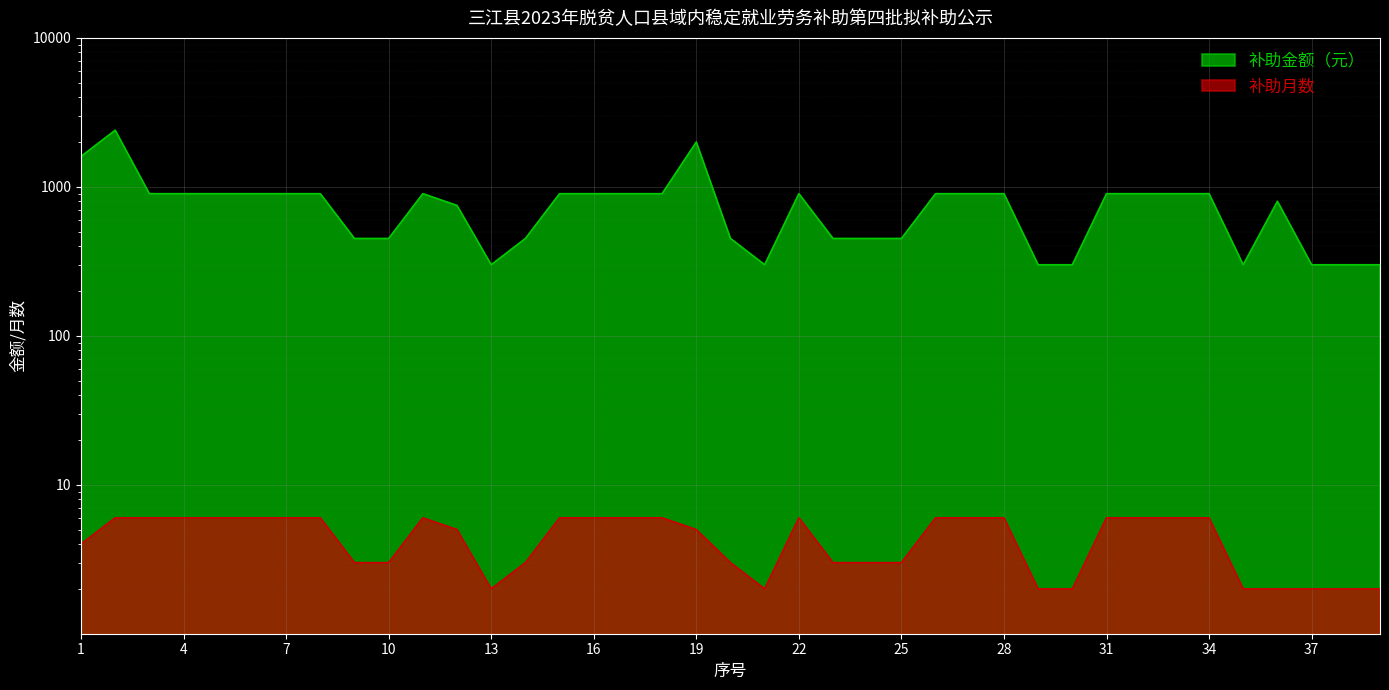

What is the total value across all series at 3?

906